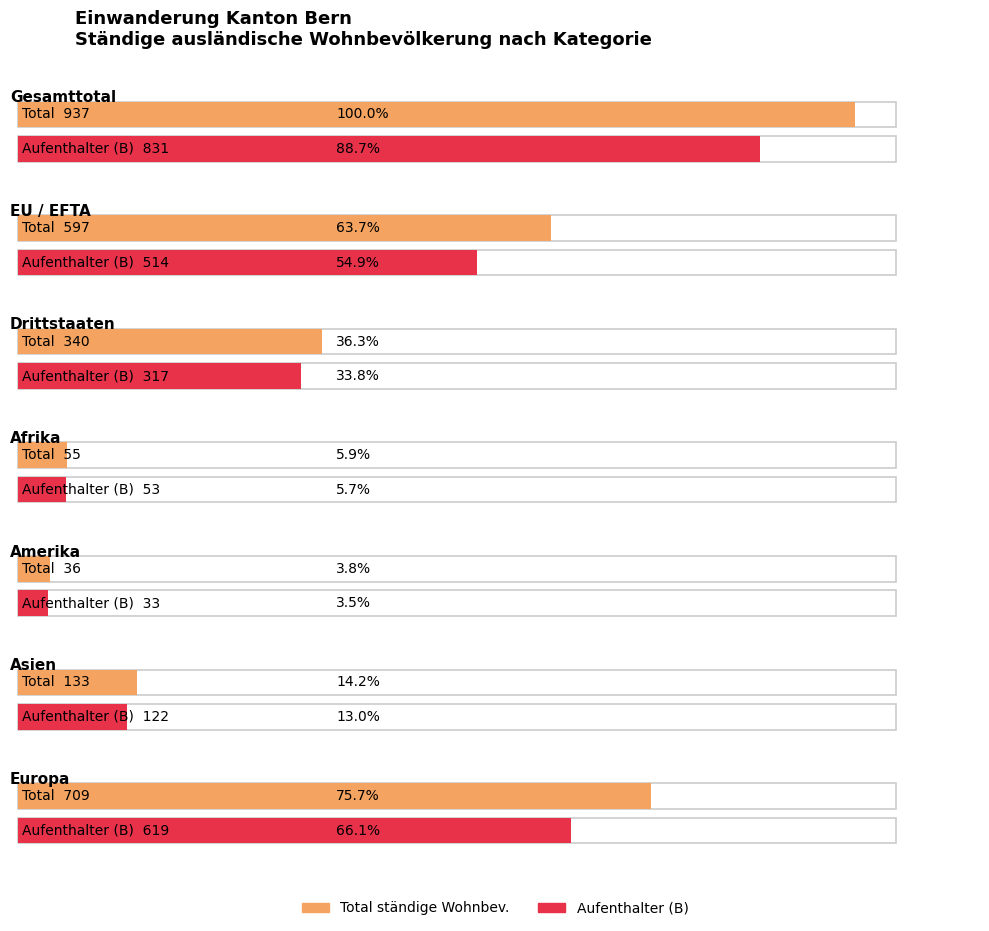

At how many categories does at least one series exceed 167?

4